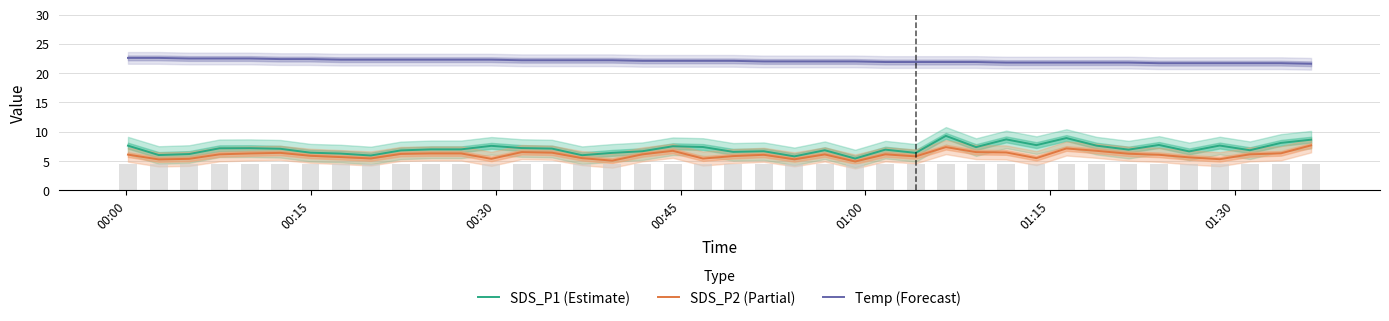

What is the maximum value shown in the chart?

22.6